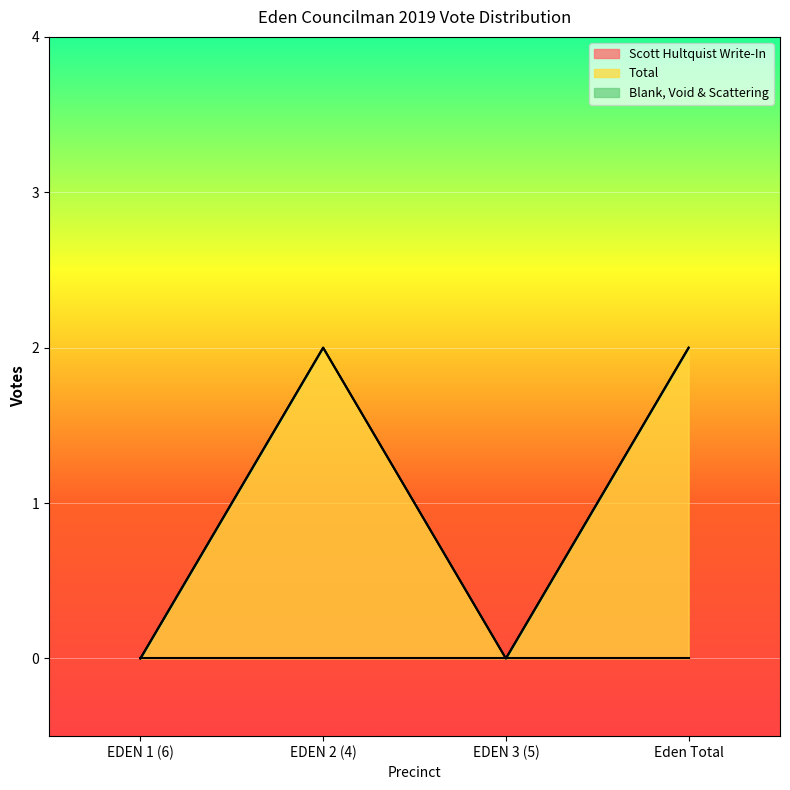

The value of Total at EDEN 1 (6) is -1. True or false?

False